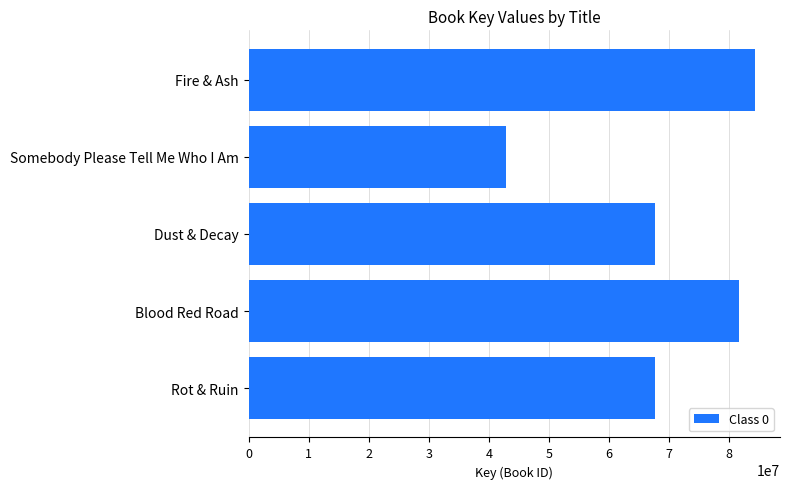

How many data points are less than 67603371?

2